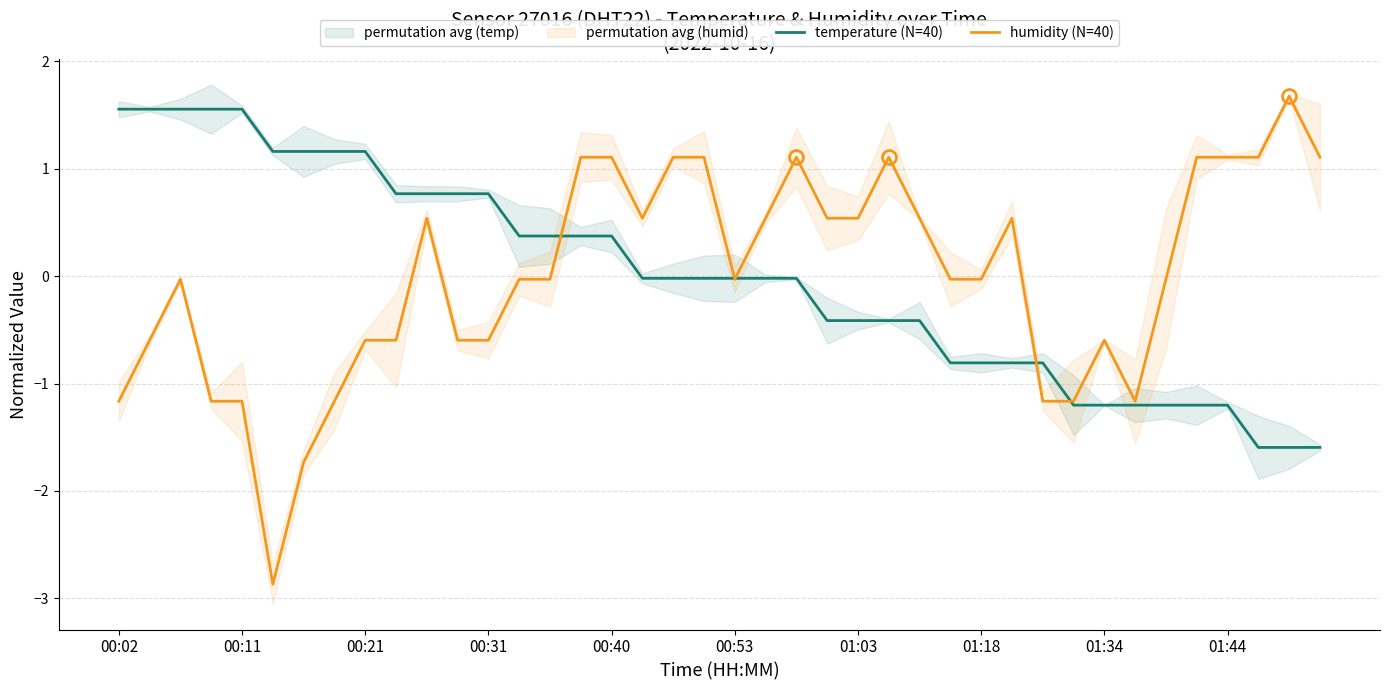

What is the maximum value for humidity (N=40)?

1.7